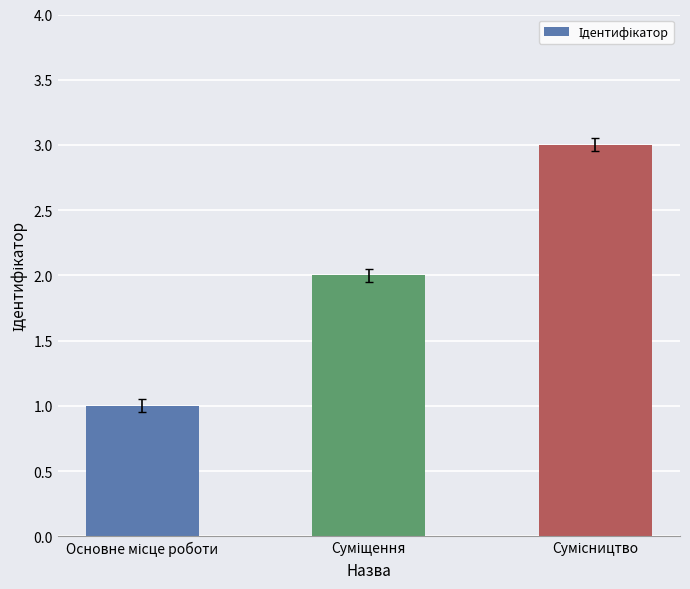

Does the chart contain stacked bars?

No